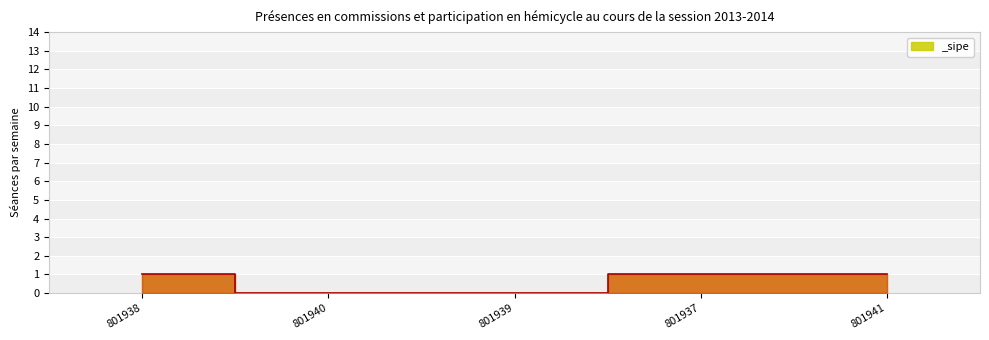

What is the sum of all values?

3